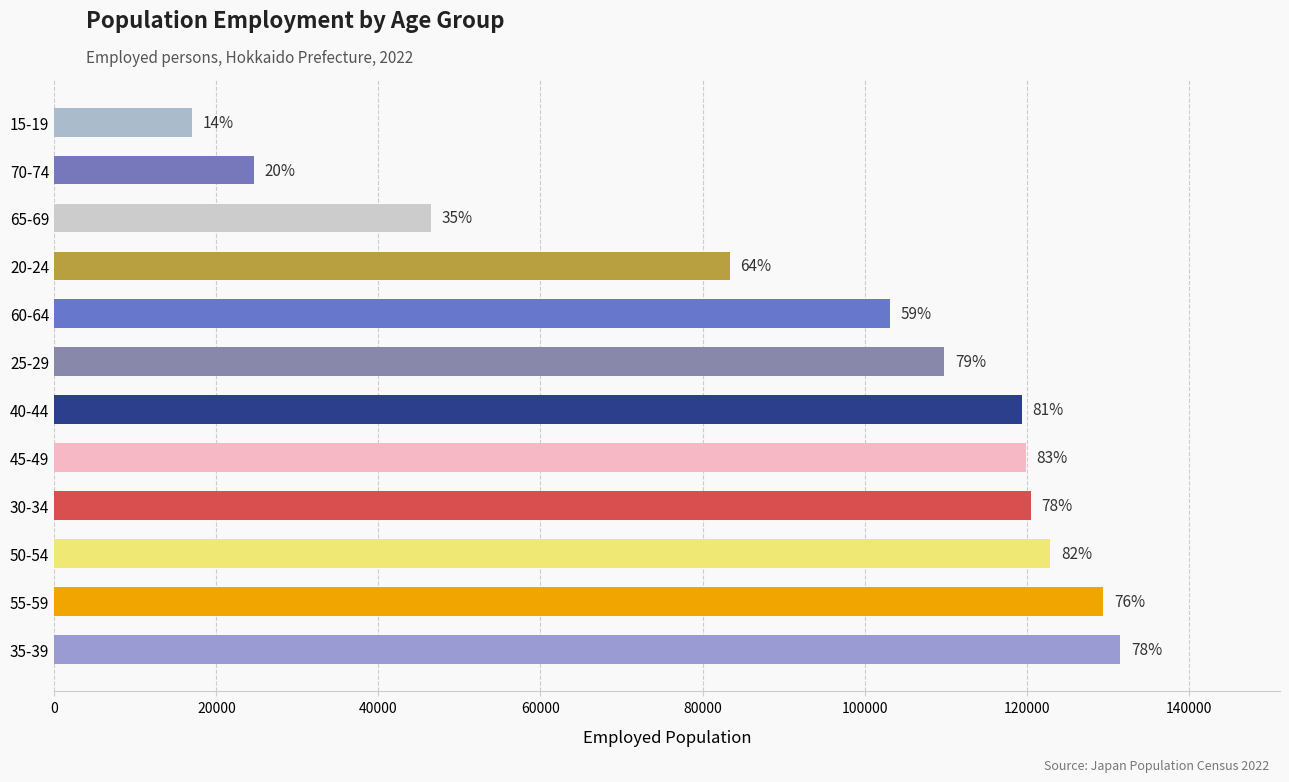

How many bars are there in total?

12